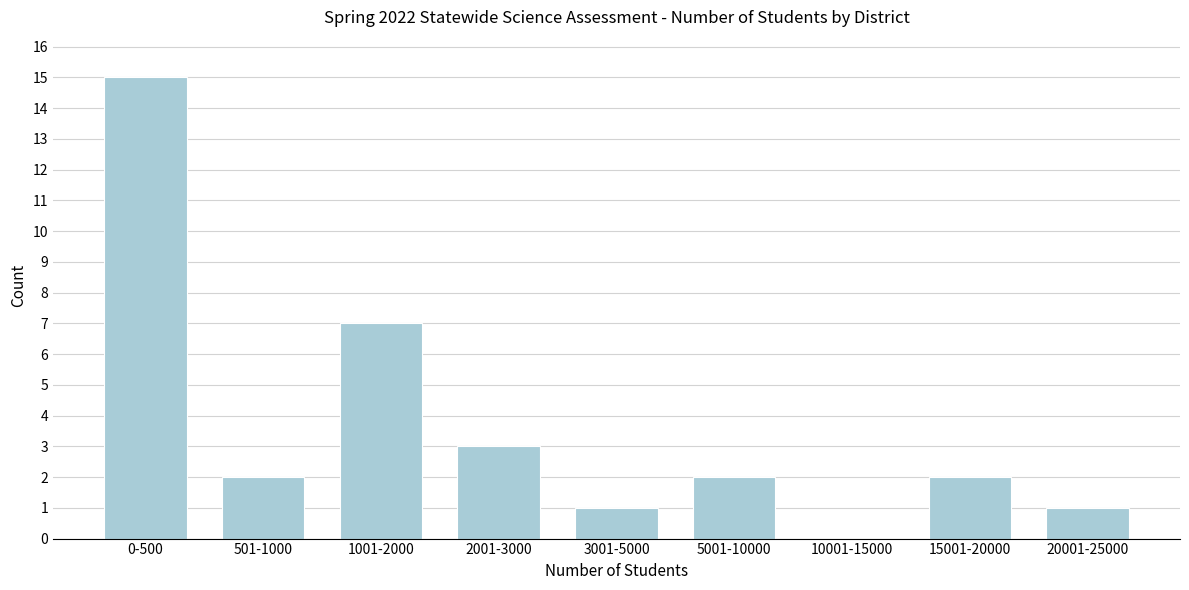

Reading left to right, extract all data points from this chart.

0-500=15	501-1000=2	1001-2000=7	2001-3000=3	3001-5000=1	5001-10000=2	10001-15000=0	15001-20000=2	20001-25000=1